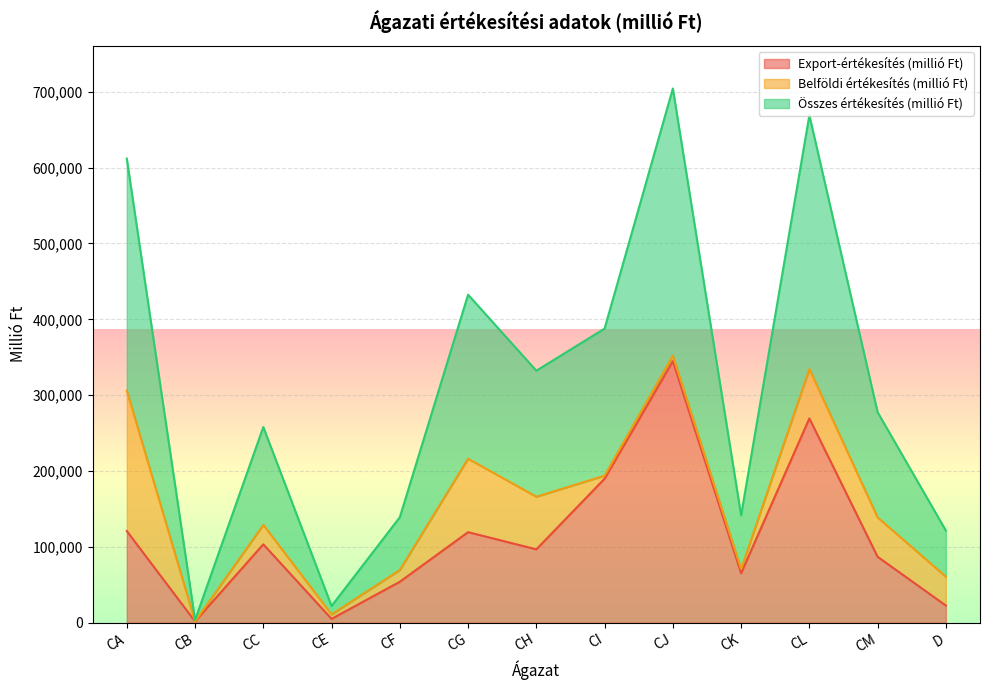

How many data points in Export-értékesítés (millió Ft) are less than 96786?

6